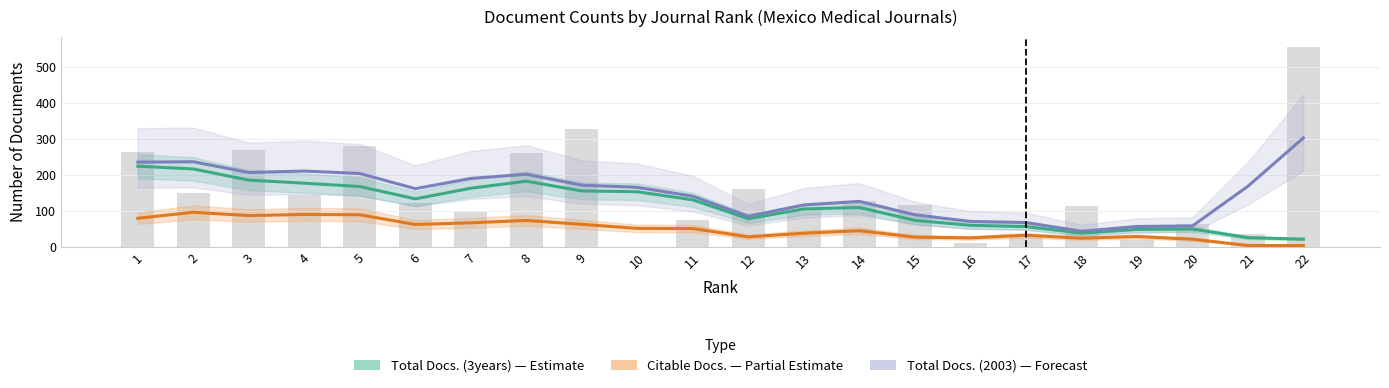

Which series has the largest total across all categories?

Total Docs. (2003)